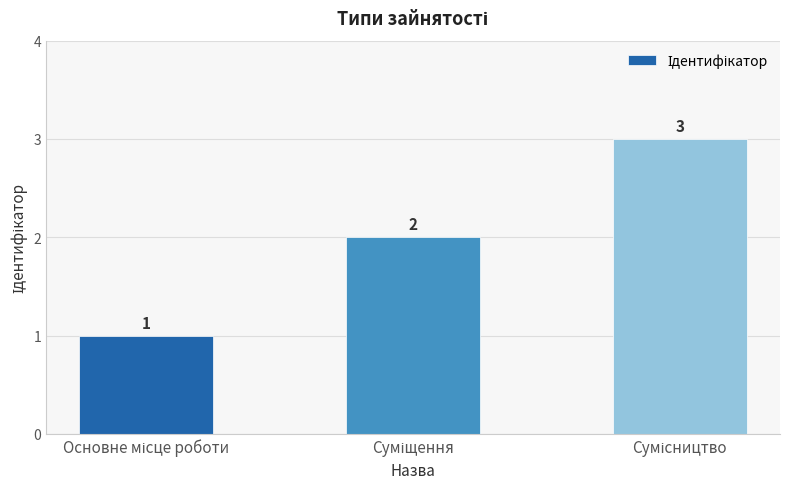

What is the value of the 1st bar from the left?

1